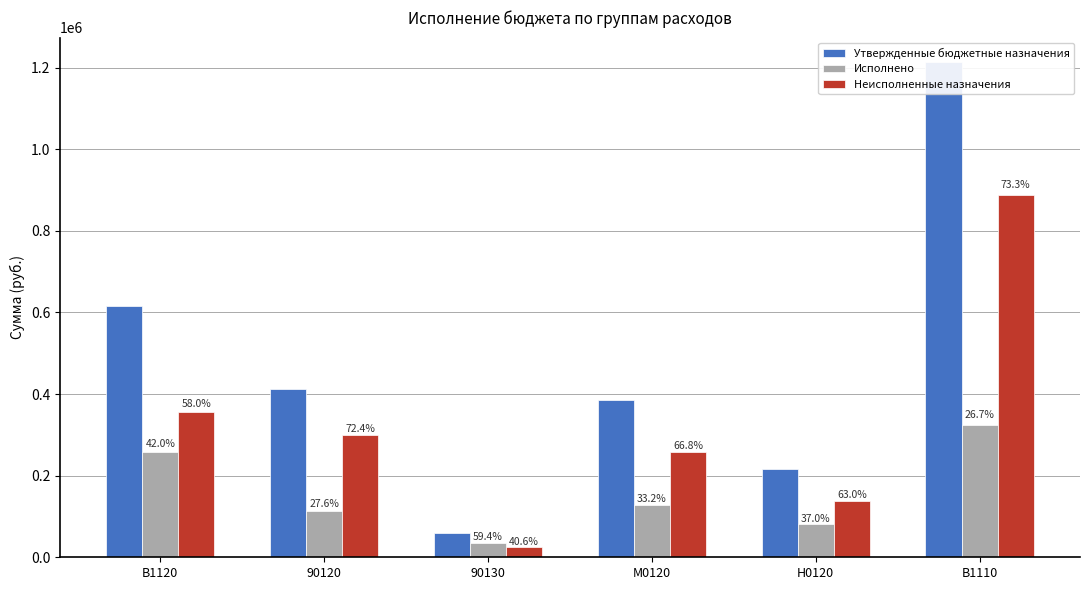

What are all the series names shown in the legend?

Утвержденные бюджетные назначения, Исполнено, Неисполненные назначения